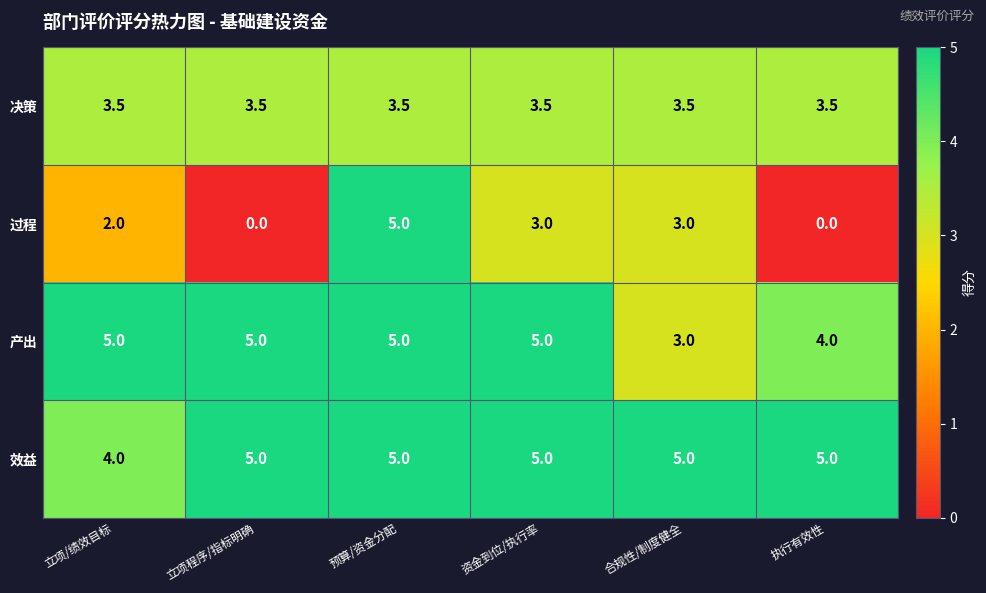

Reading right to left, transcribe all the data shown in this chart.

决策: 3.5	3.5	3.5	3.5	3.5	3.5
过程: 0.0	3.0	3.0	5.0	0.0	2.0
产出: 4.0	3.0	5.0	5.0	5.0	5.0
效益: 5.0	5.0	5.0	5.0	5.0	4.0